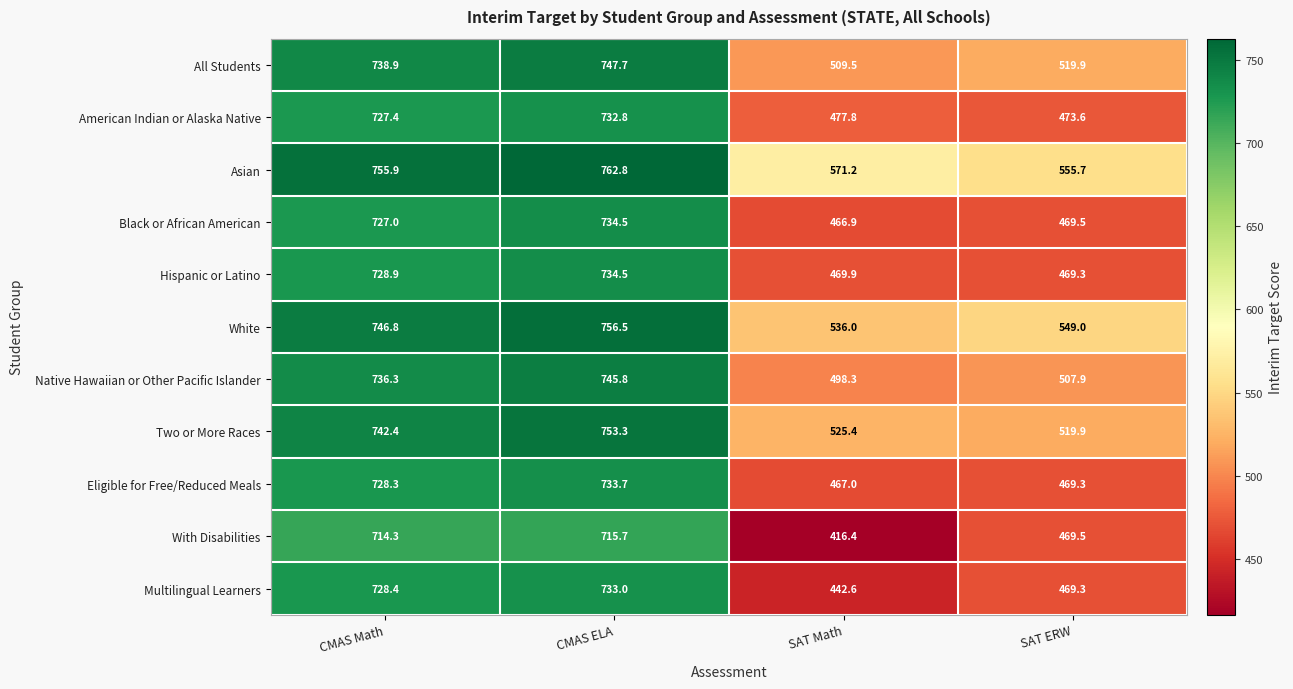

True or false: With Disabilities has a value of 714.3 at CMAS Math.

True